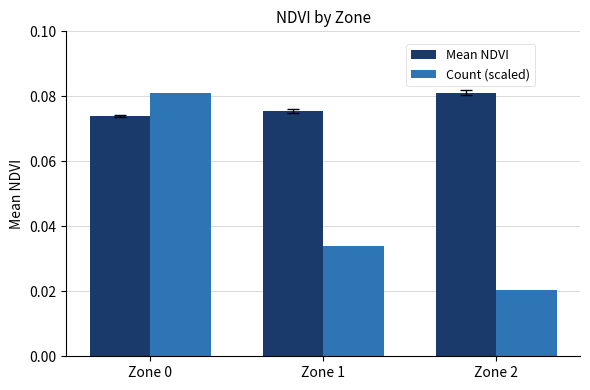

At Zone 2, list the series in order from smallest to largest.

Count (scaled), Mean NDVI